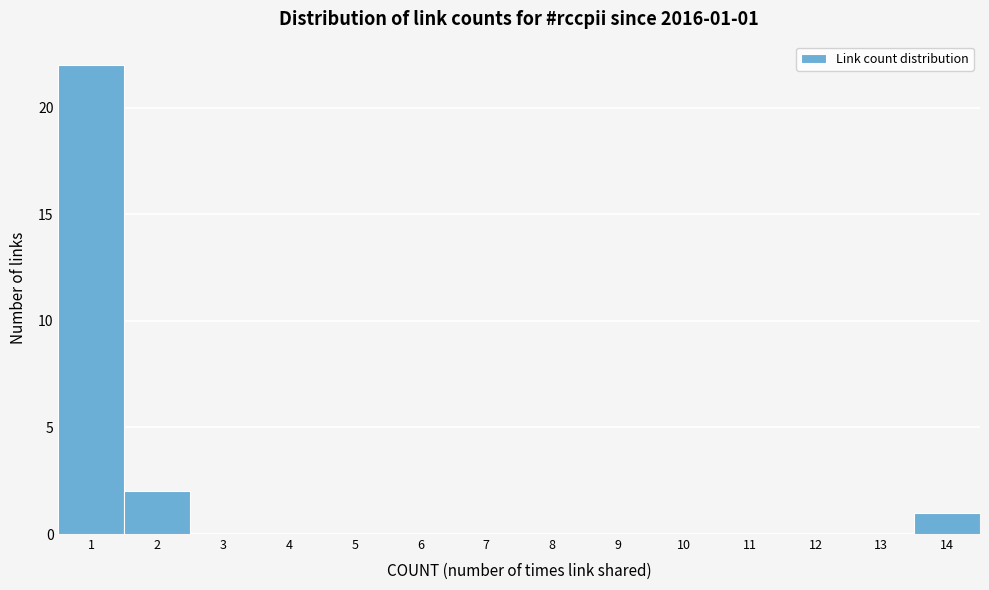

Which range on the x-axis has the tallest bar?

0.5 to 1.5